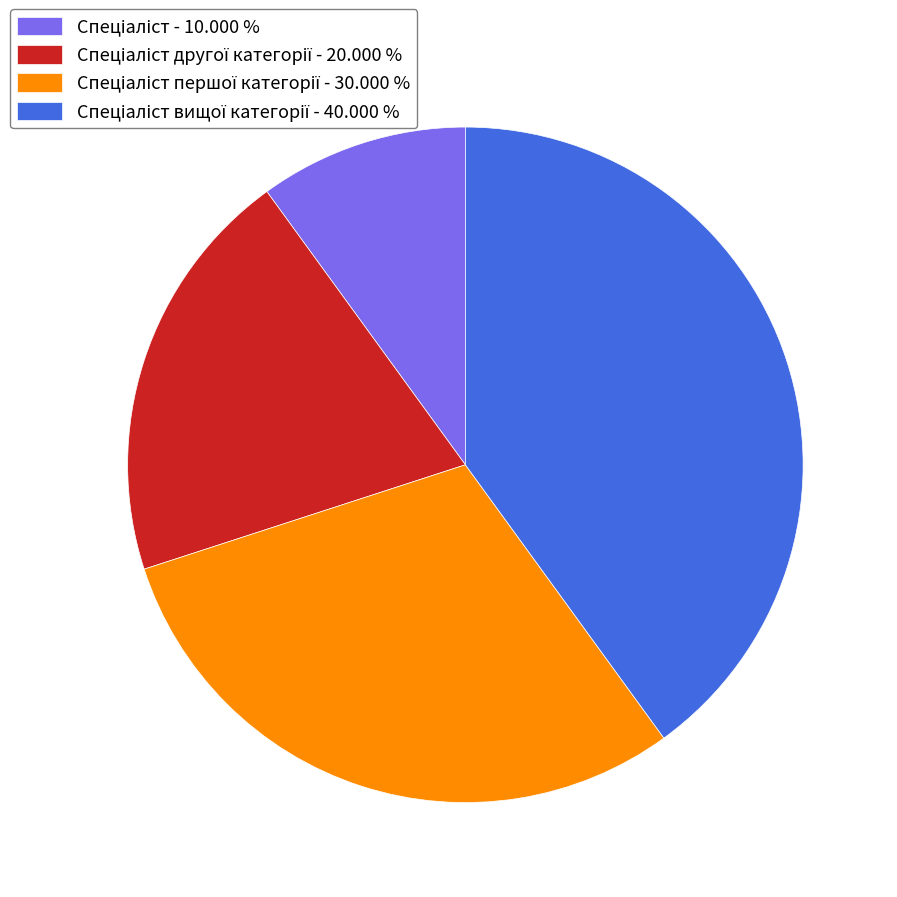

Is there a majority slice in this chart?

No